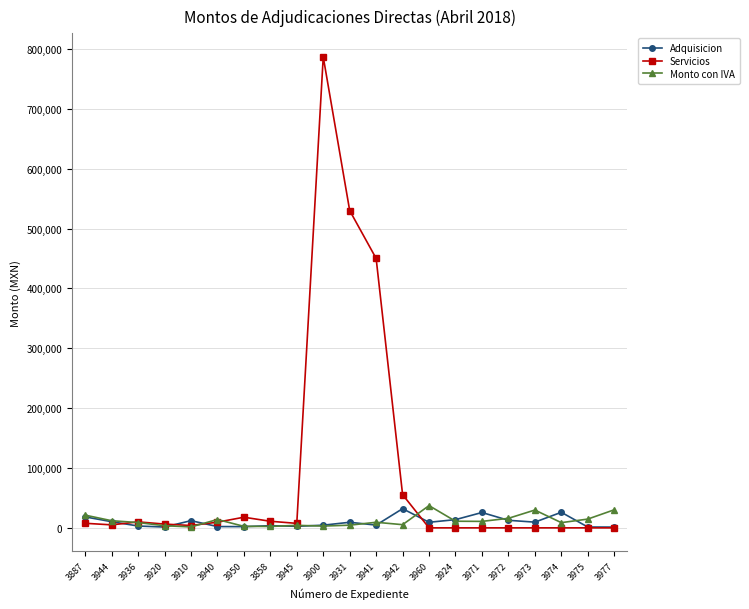

What is the value of the Servicios point at the 11th from the left?

530000.0